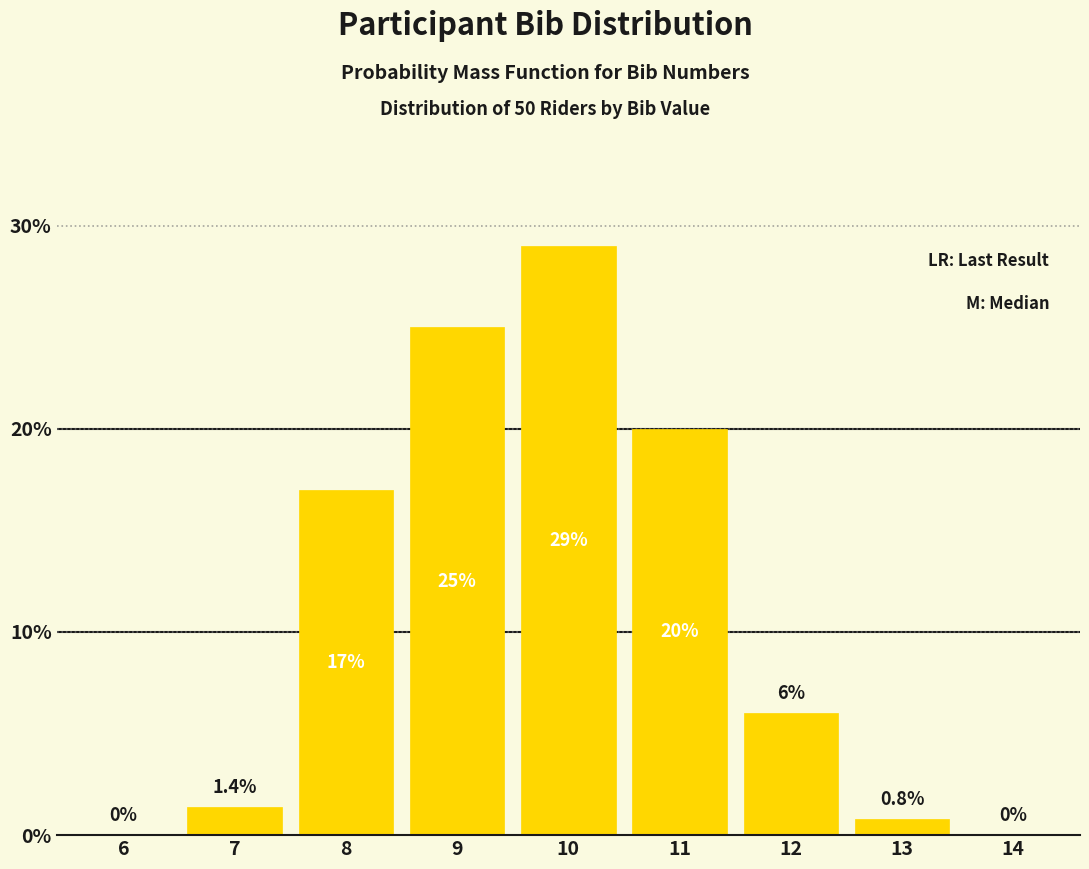

Reading left to right, transcribe all the data shown in this chart.

6=0.0	7=1.4	8=17.0	9=25.0	10=29.0	11=20.0	12=6.0	13=0.8	14=0.0